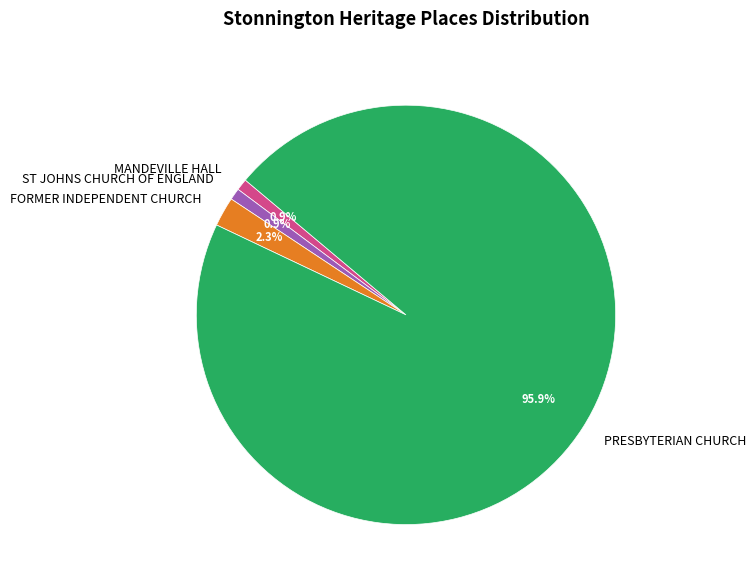

What is the total percentage of PRESBYTERIAN CHURCH and MANDEVILLE HALL?

96.8%